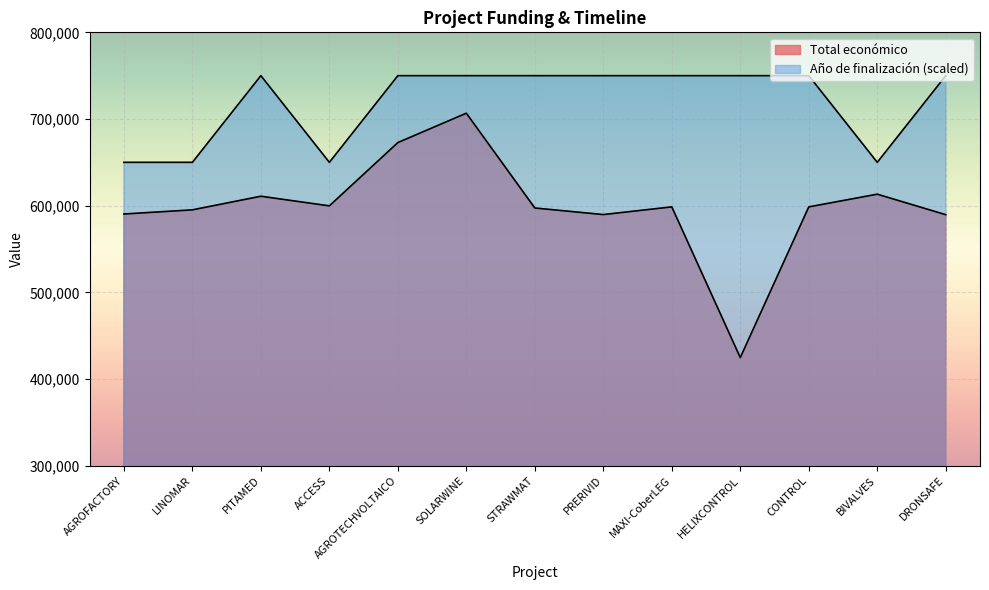

Reading left to right, transcribe all the data shown in this chart.

Total económico: AGROFACTORY=590382	LINOMAR=595173	PITAMED=610889	ACCESS=599779	AGROTECHVOLTAICO=672807	SOLARWINE=706697	STRAWMAT=597320	PRERIVID=589731	MAXI-CoberLEG=598609	HELIXCONTROL=424720	CONTROL=598597	BIVALVES=613256	DRONSAFE=589584
Año de finalización: AGROFACTORY=650000	LINOMAR=650000	PITAMED=750000	ACCESS=650000	AGROTECHVOLTAICO=750000	SOLARWINE=750000	STRAWMAT=750000	PRERIVID=750000	MAXI-CoberLEG=750000	HELIXCONTROL=750000	CONTROL=750000	BIVALVES=650000	DRONSAFE=750000